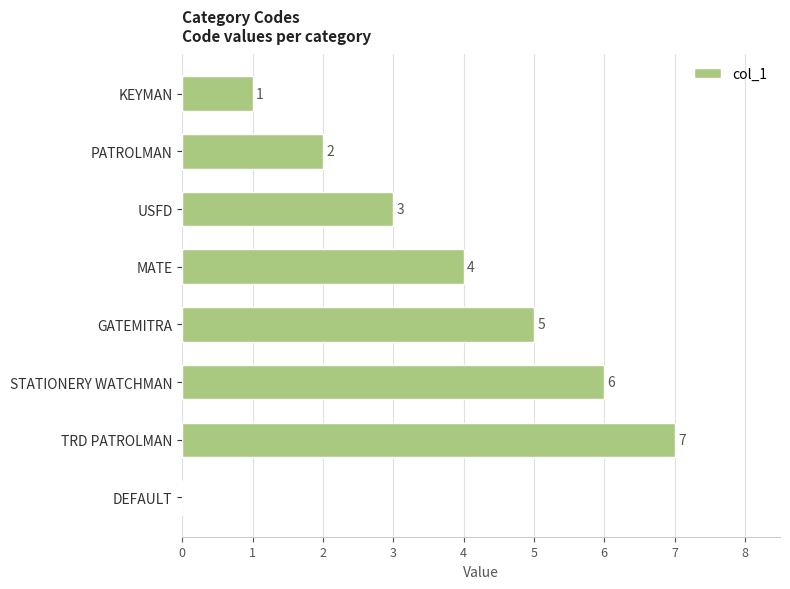

Between KEYMAN and DEFAULT, which is larger?

KEYMAN